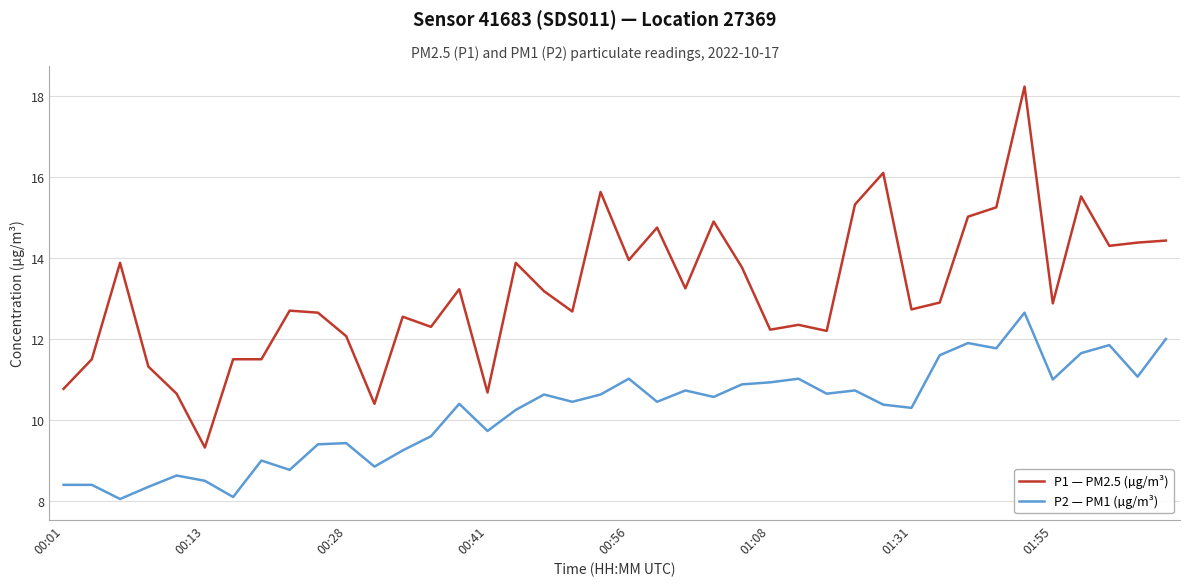

Which series has the largest total across all categories?

P1 — PM2.5 (µg/m³)